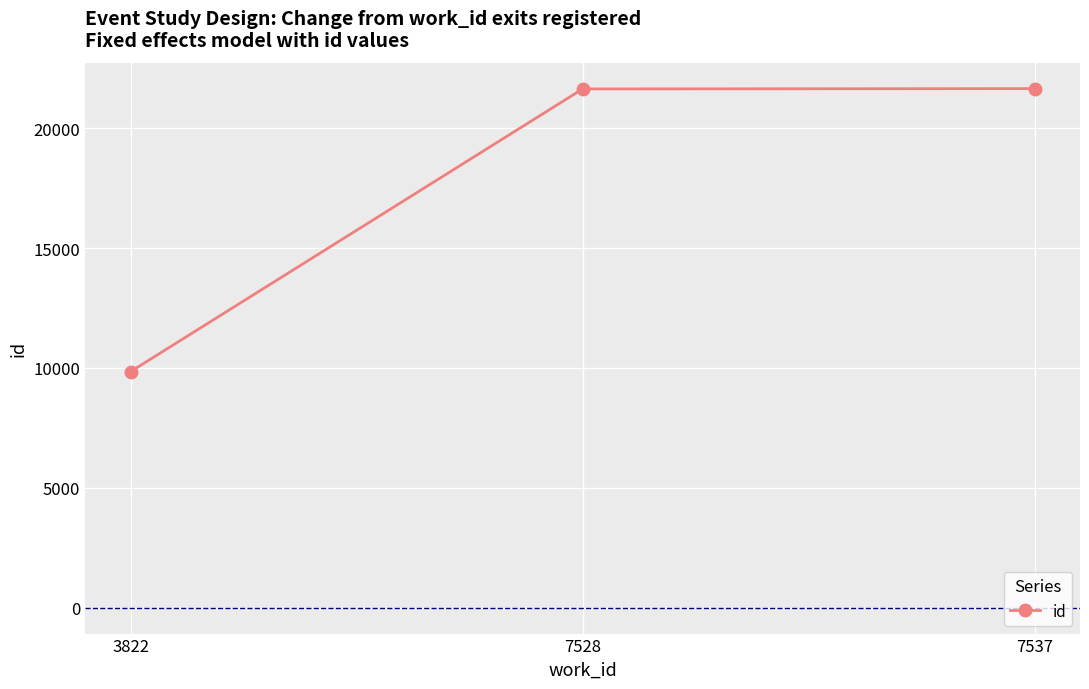

What is the change in value from 7528 to 7537?

+13